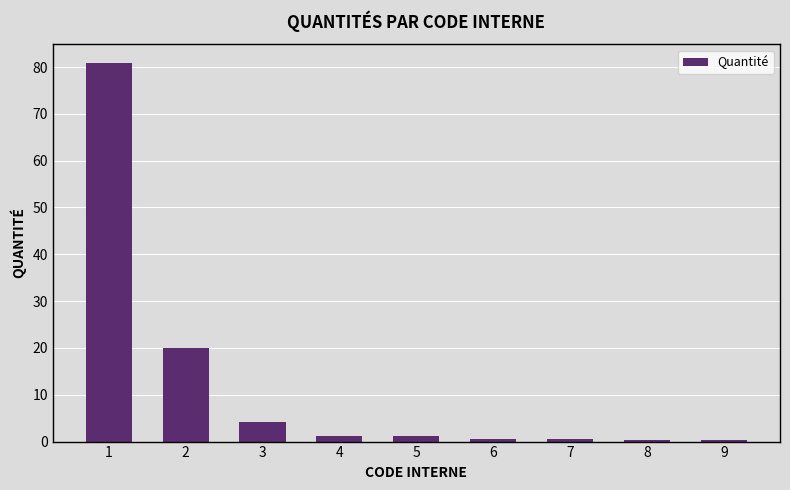

What is the average value?

12.1